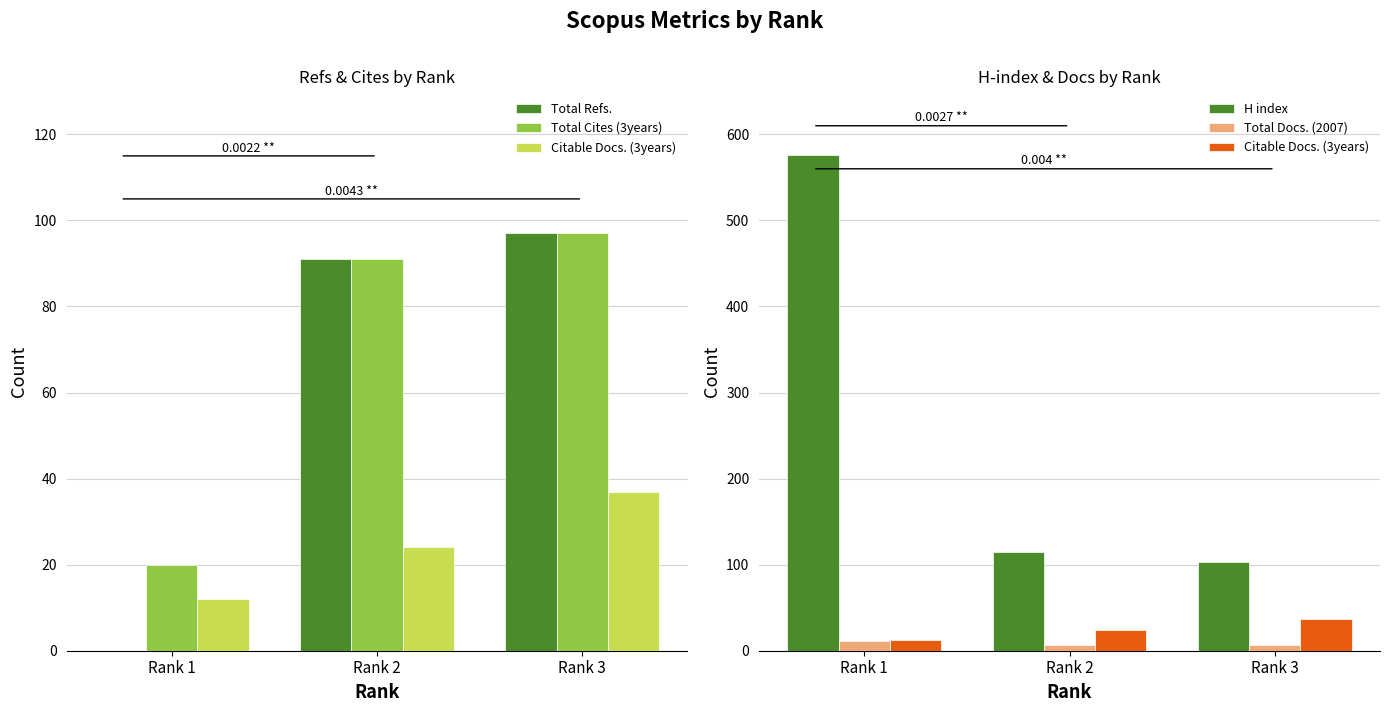

What is the value of the Citable Docs. (3years) bar at the 2nd from the left?

24